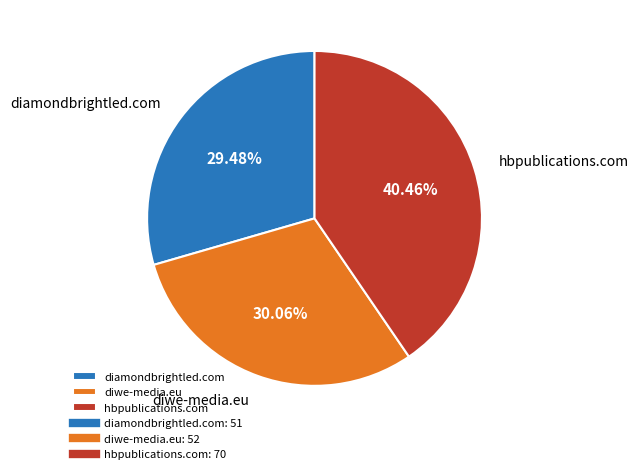

To the nearest percent, what percentage of the pie is diwe-media.eu?

30%